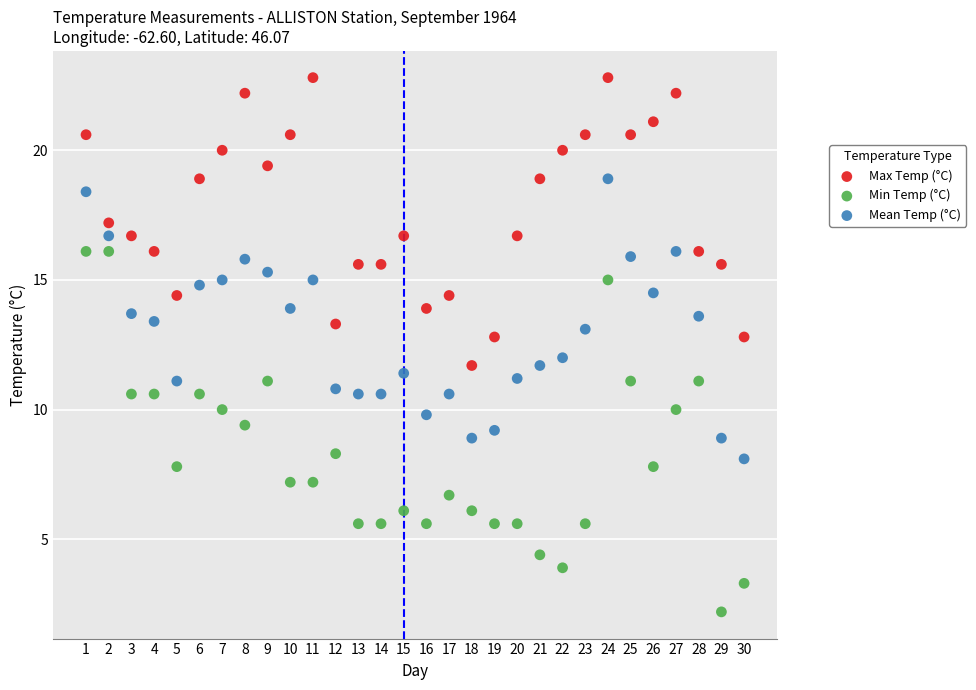

What is the X range (max minus min) for the scatter plot?

29.0